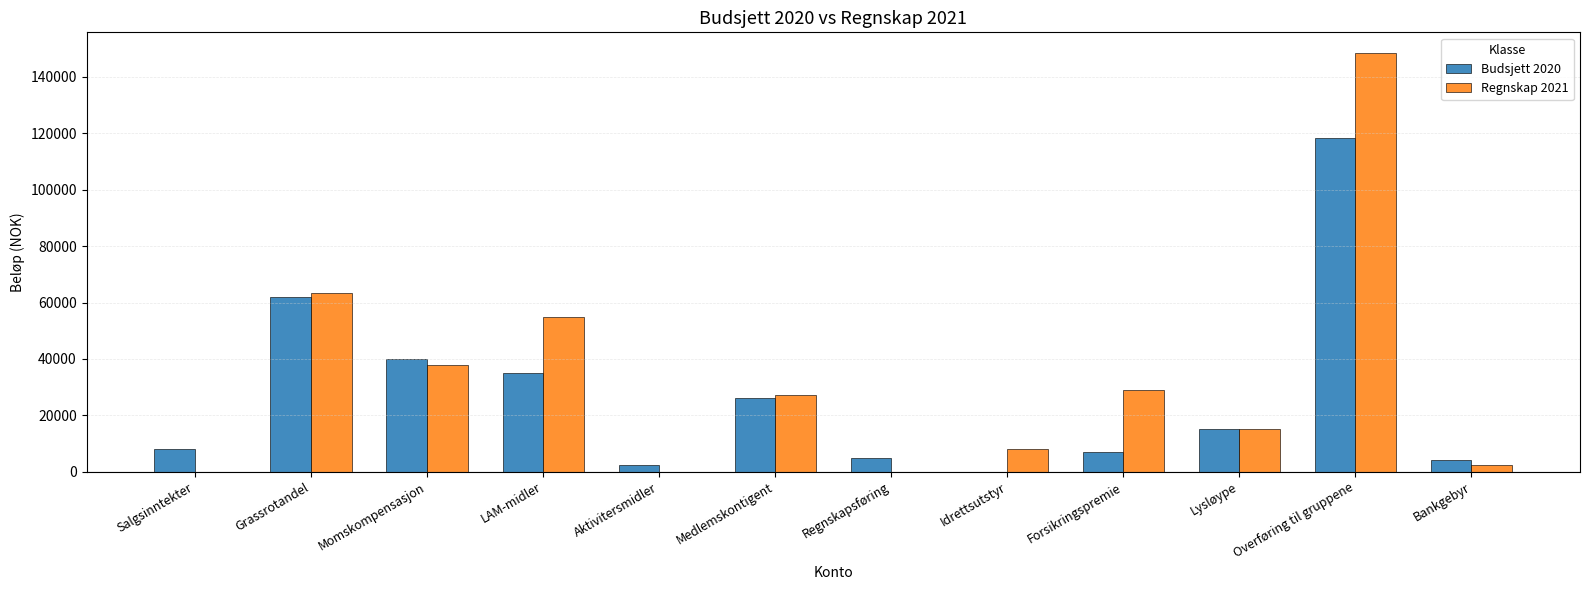

Reading left to right, extract all data points from this chart.

Budsjett 2020: 8000.0	62000.0	40000.0	35000.0	2500.0	26000.0	5000.0	0.0	7000.0	15000.0	118500.0	4000.0
Regnskap 2021: 0.0	63550.0	37662.0	54973.0	0.0	27300.0	0.0	7920.0	29093.0	15000.0	148421.2	2533.5